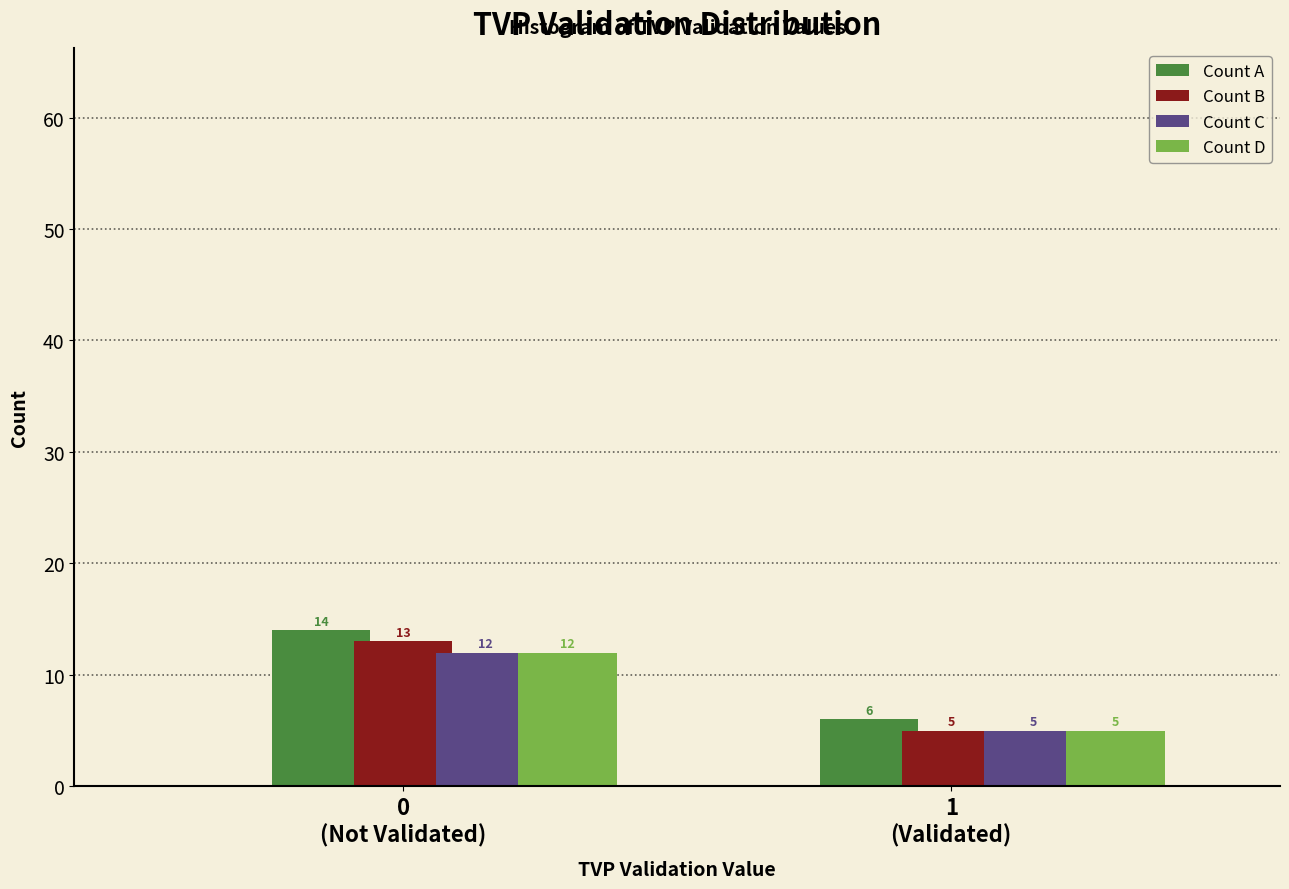

Which series has the largest total across all categories?

Count A